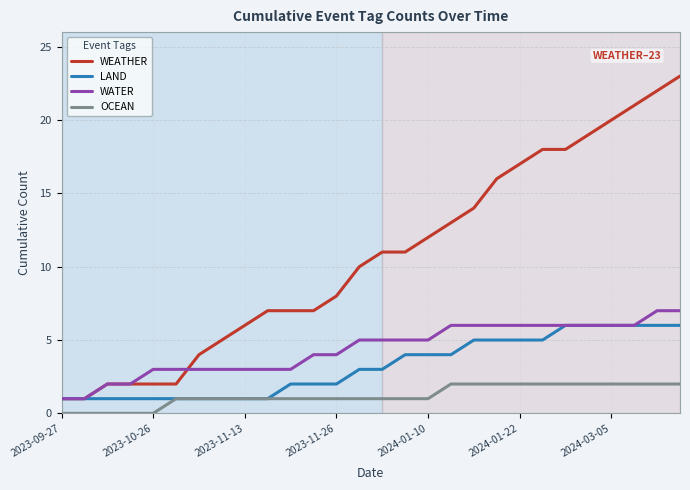

Which series has the largest total across all categories?

WEATHER